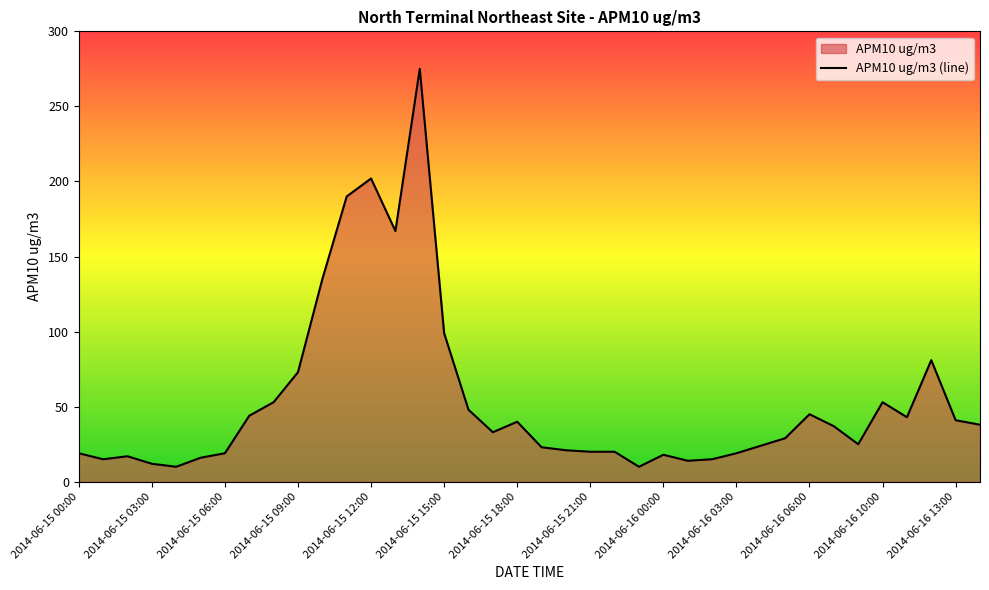

Count the number of values greater than 33.

18